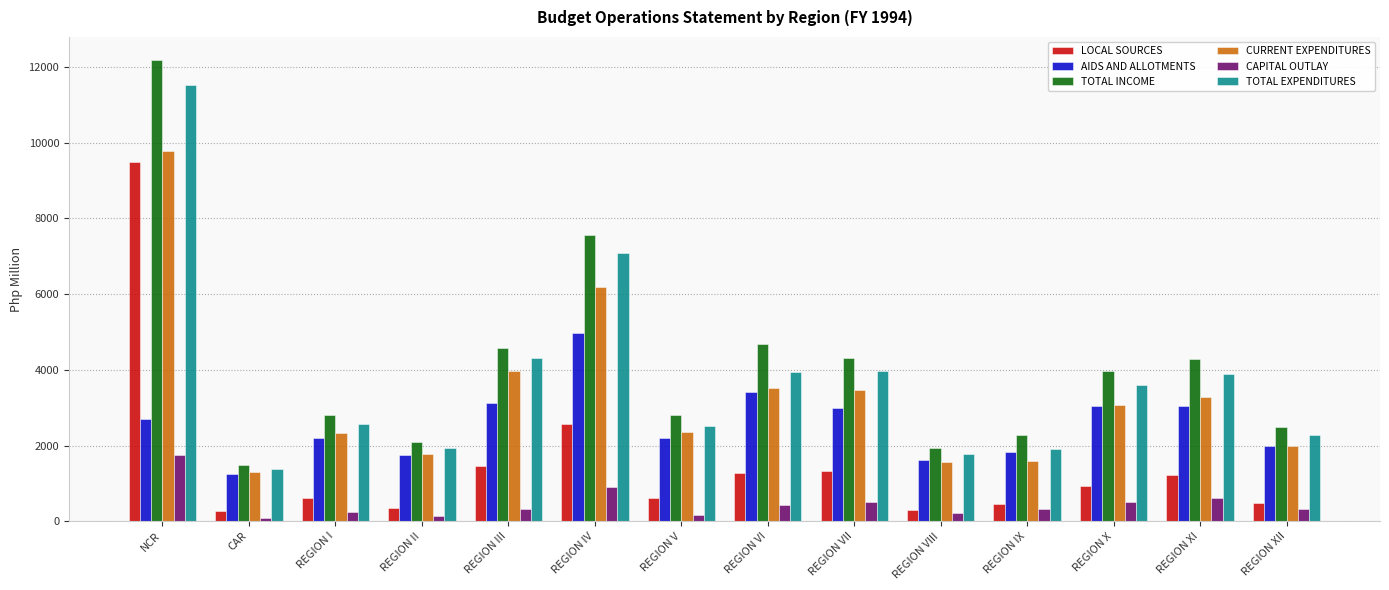

Count the number of categories in the chart.

14